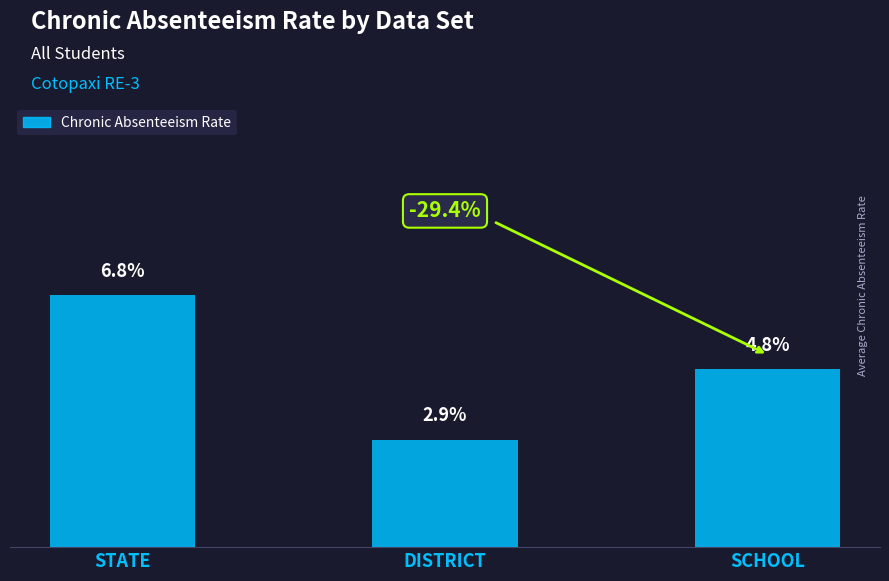

Rank the categories by value from highest to lowest.

STATE, SCHOOL, DISTRICT